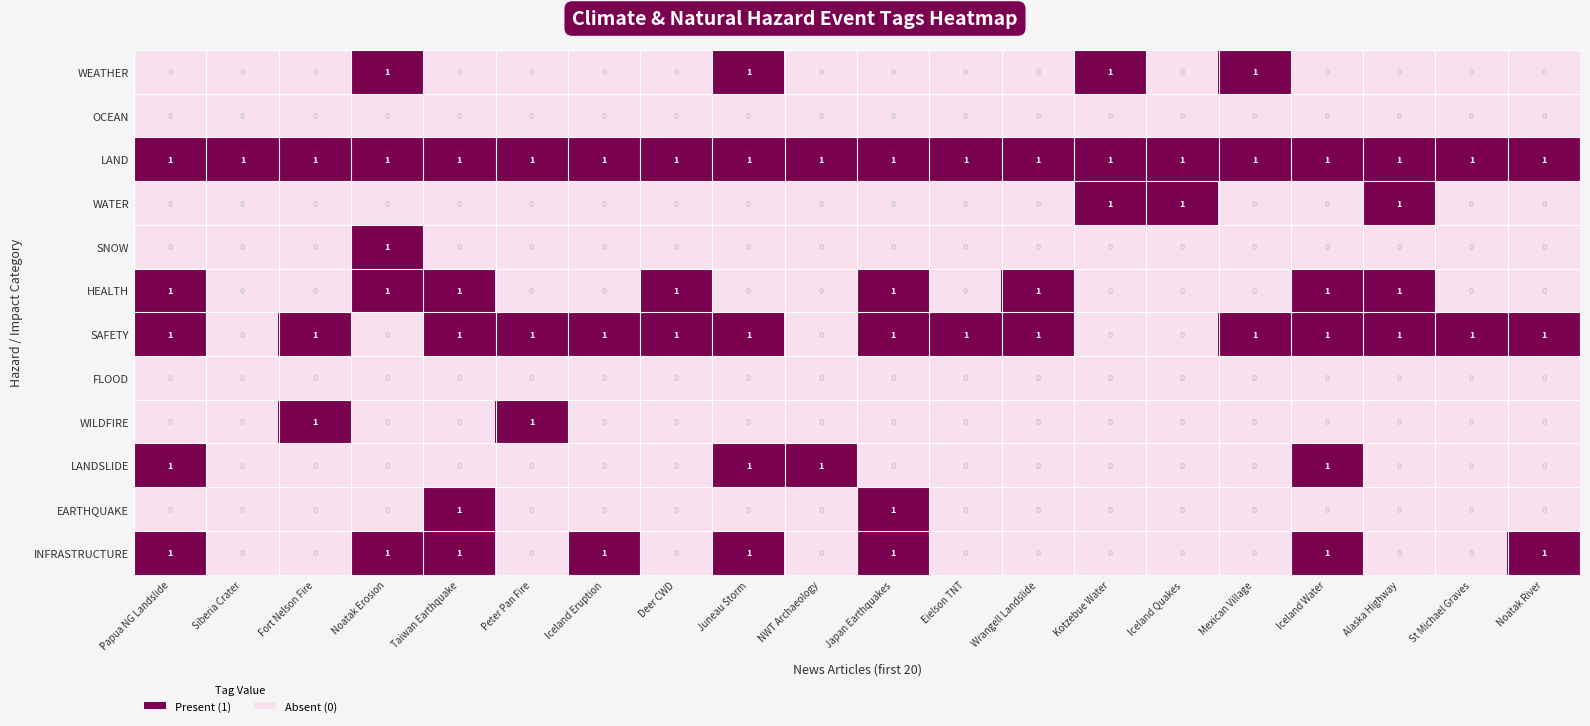

At how many categories does at least one series exceed 0?

20